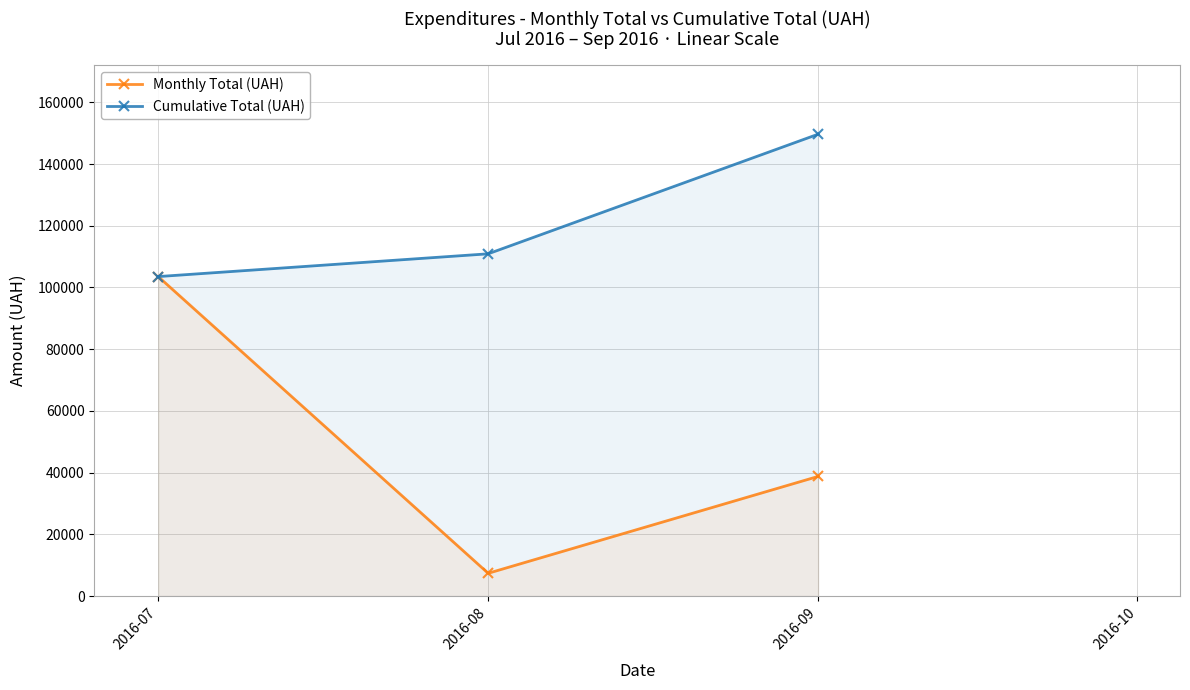

List the labels in order of Monthly Total (UAH) value, largest first.

2016-07, 2016-09, 2016-08